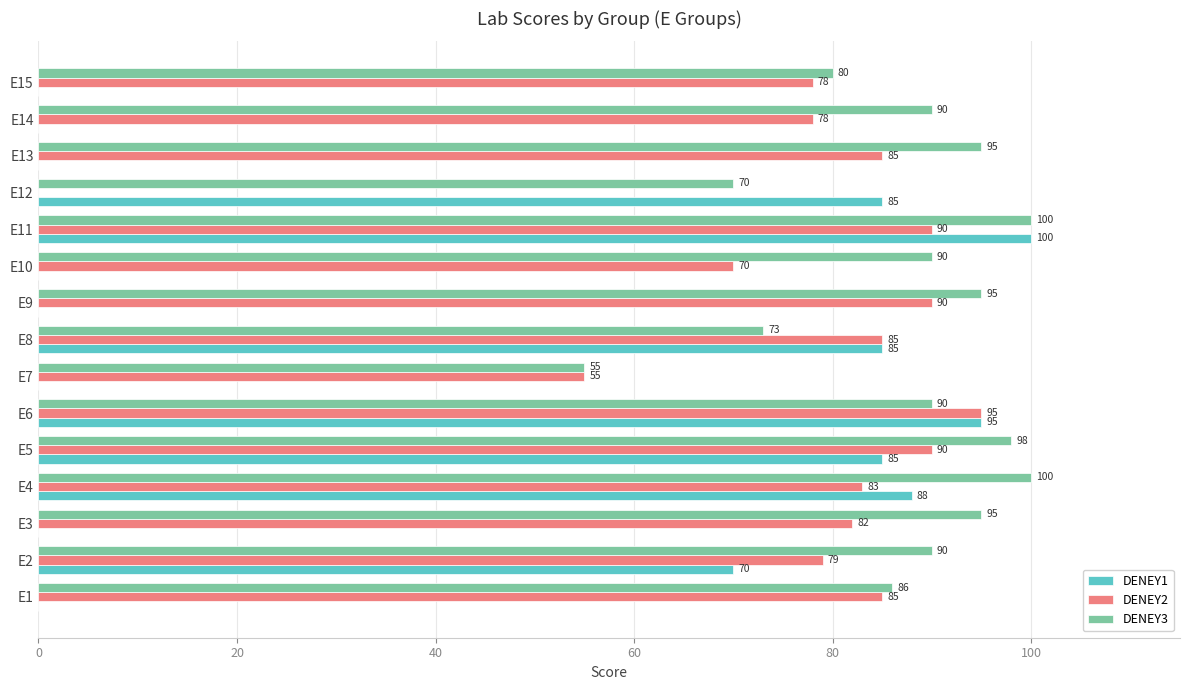

What is the maximum value shown in the chart?

100